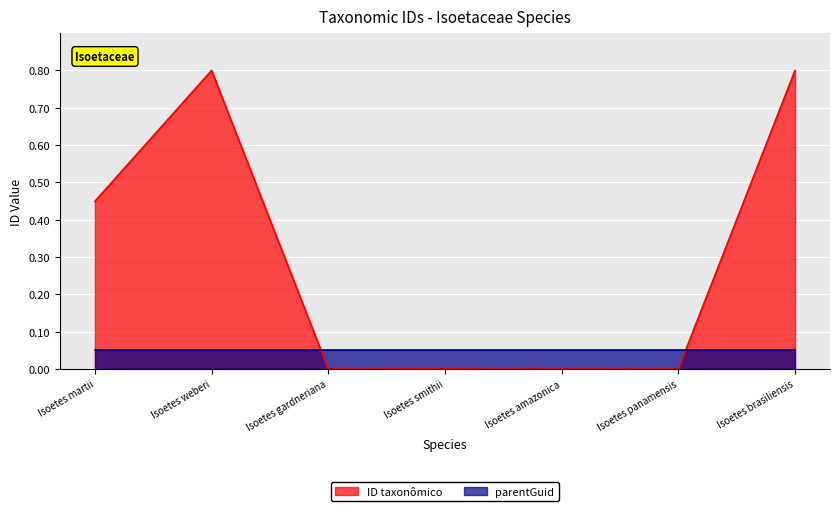

What is the difference between the values at Isoetes panamensis and Isoetes weberi?

0.8